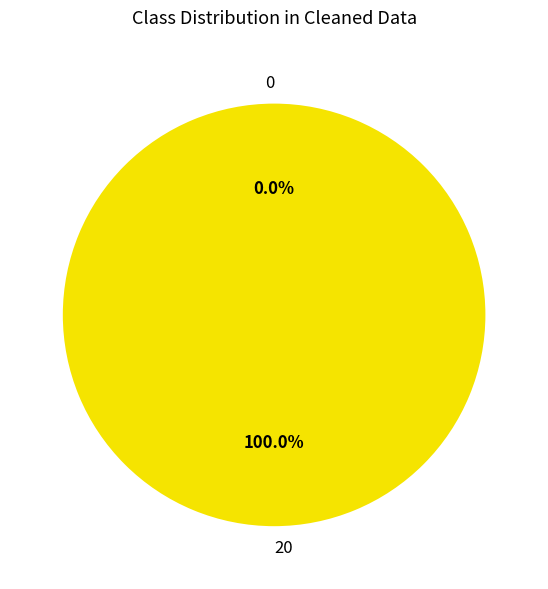

What is the largest slice in the pie chart?

Regular (io_index=20)